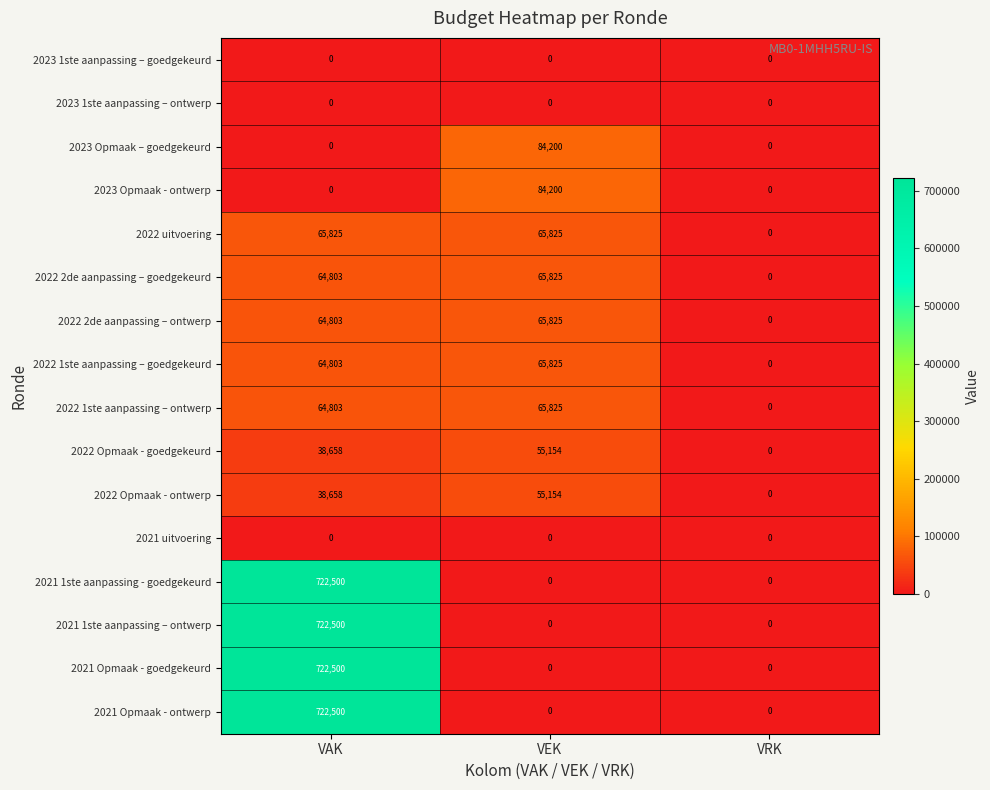

The value of 2021 1ste aanpassing – ontwerp at VEK is 0. True or false?

True